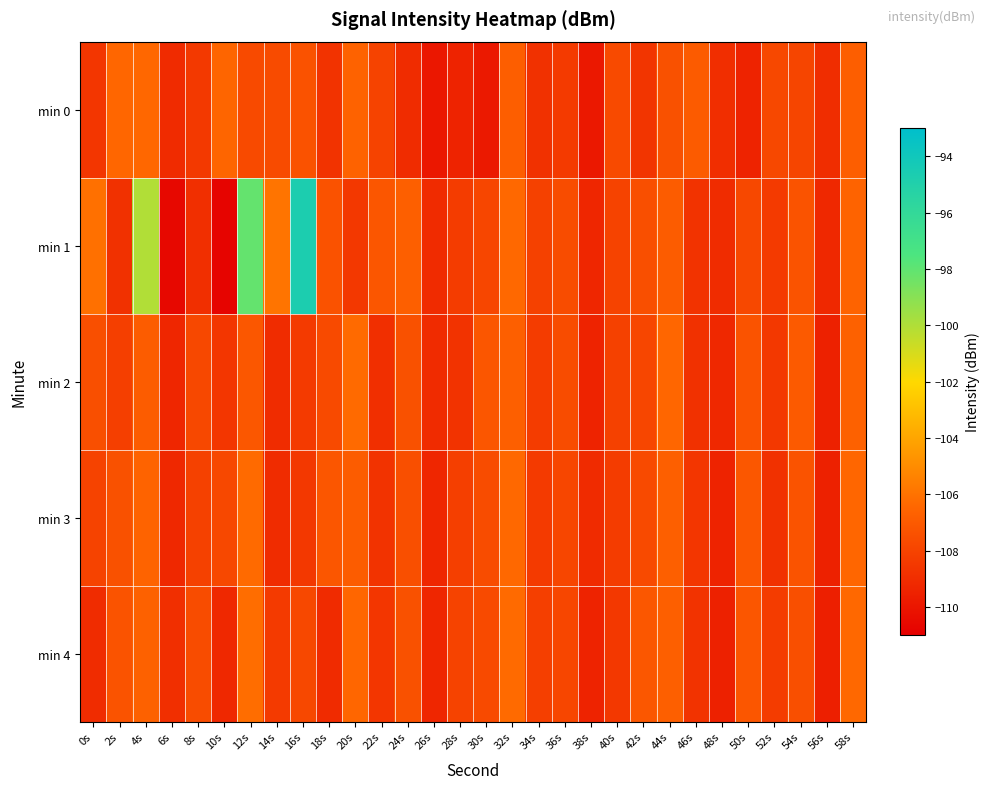

At which category is the sum across all series the highest?

12s